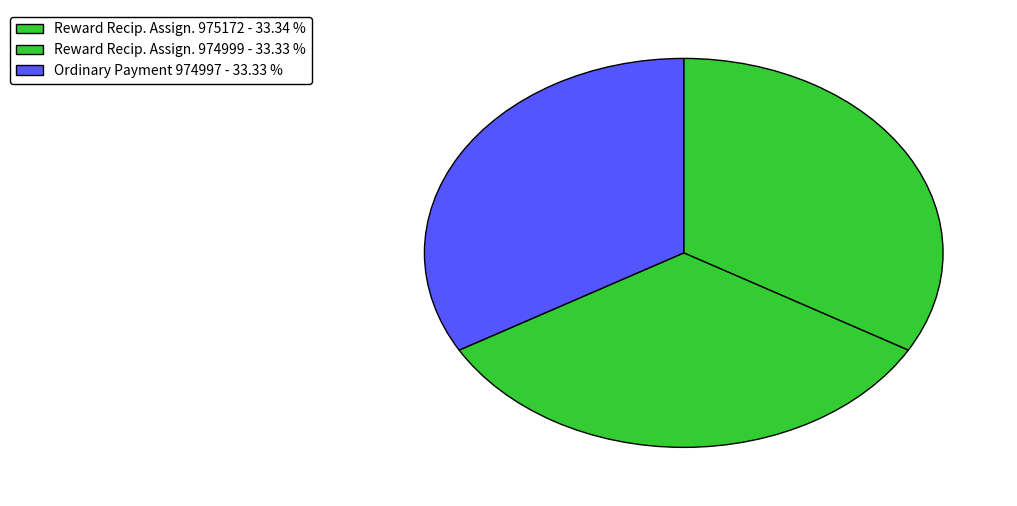

How many slices are in this pie chart?

3